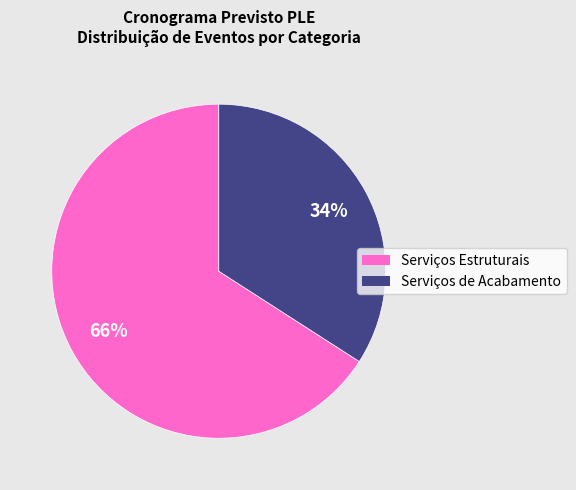

How many segments does this pie chart have?

2